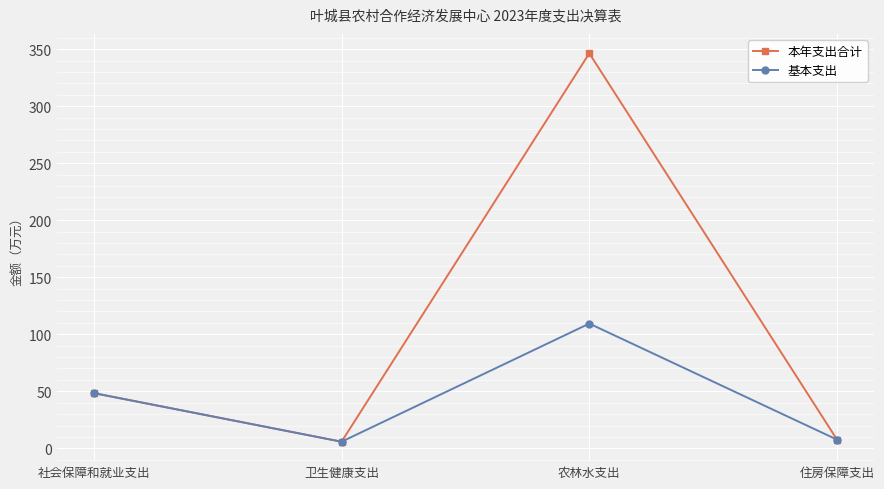

At which category is the sum across all series the highest?

农林水支出